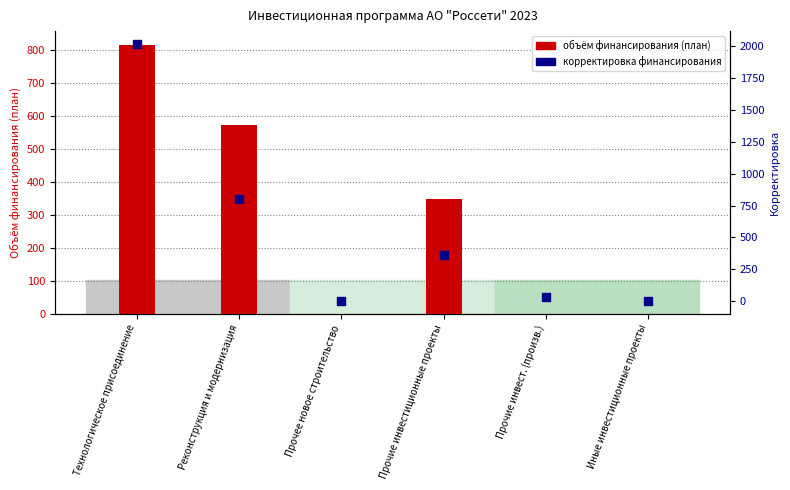

Is the value of Объём финансирования, план (col_62) at Прочие инвестиционные проекты greater than the value of Корректировка (col_28/secondary) at Прочие инвест. (произв.)?

Yes